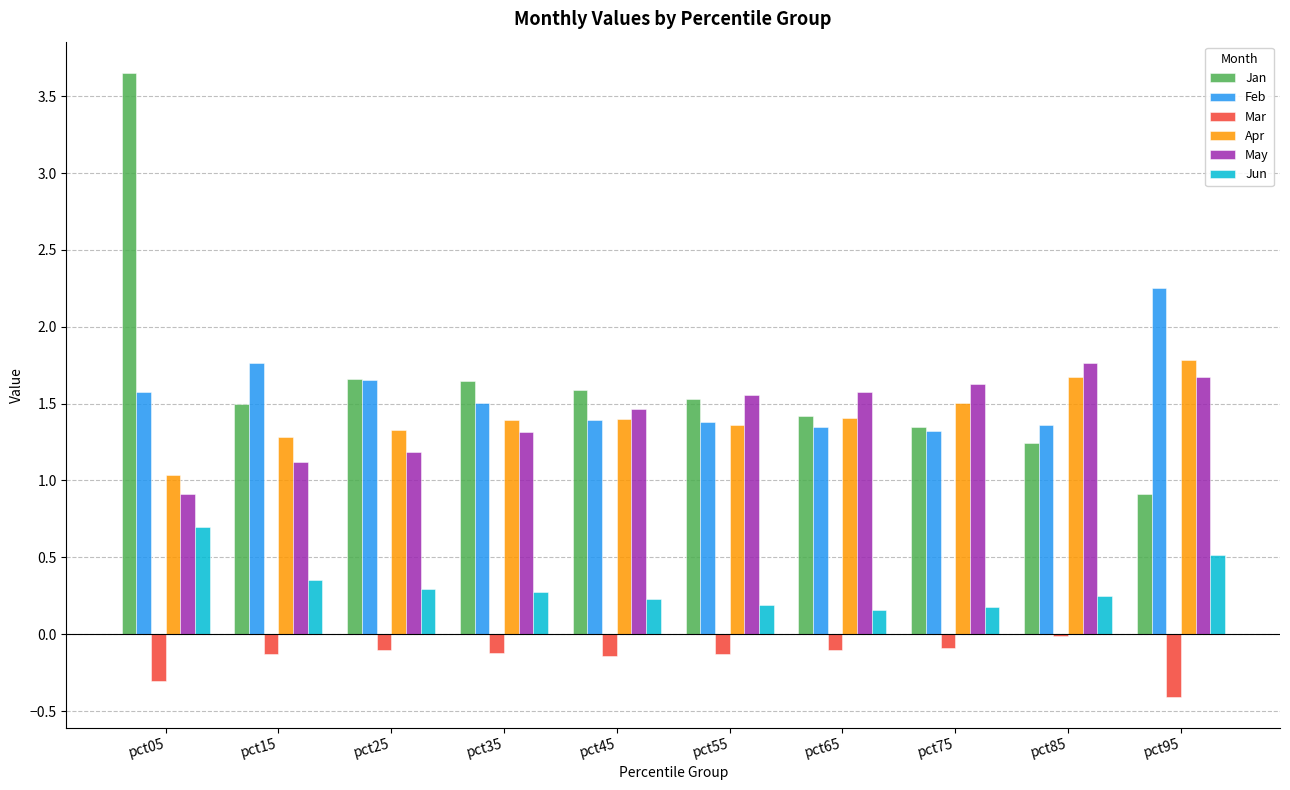

The Mar series shows -0.1 at pct15. True or false?

True